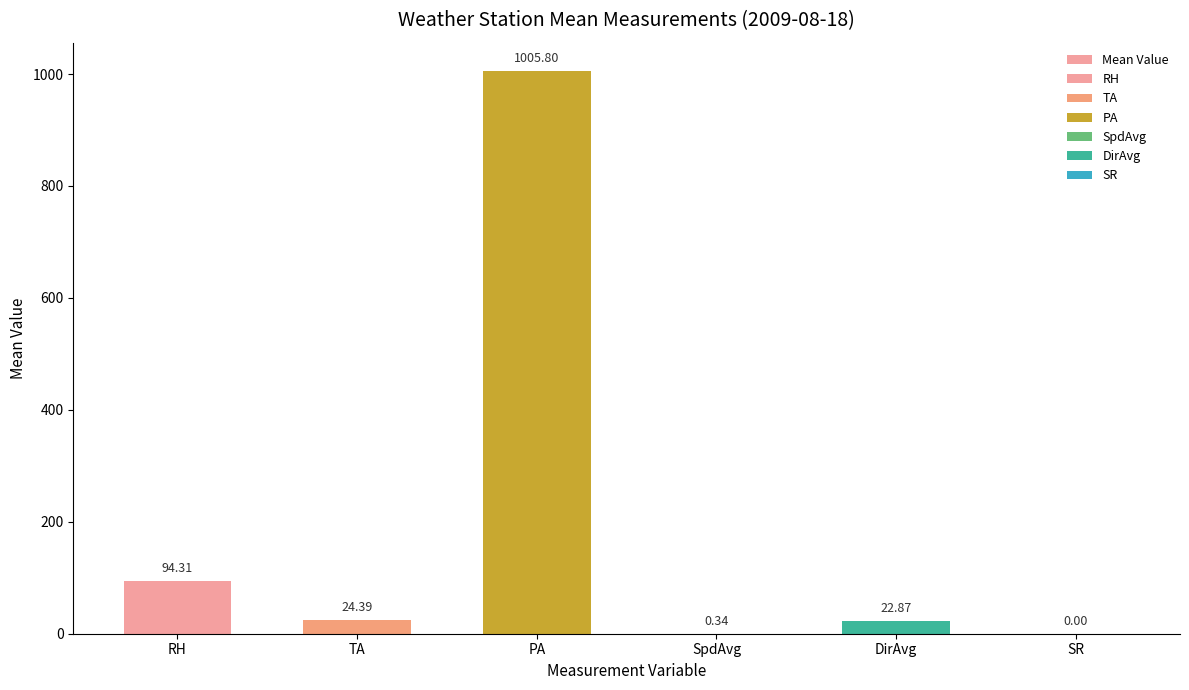

Reading left to right, extract all data points from this chart.

RH=94.3	TA=24.4	PA=1005.8	SpdAvg=0.3	DirAvg=22.9	SR=0.0